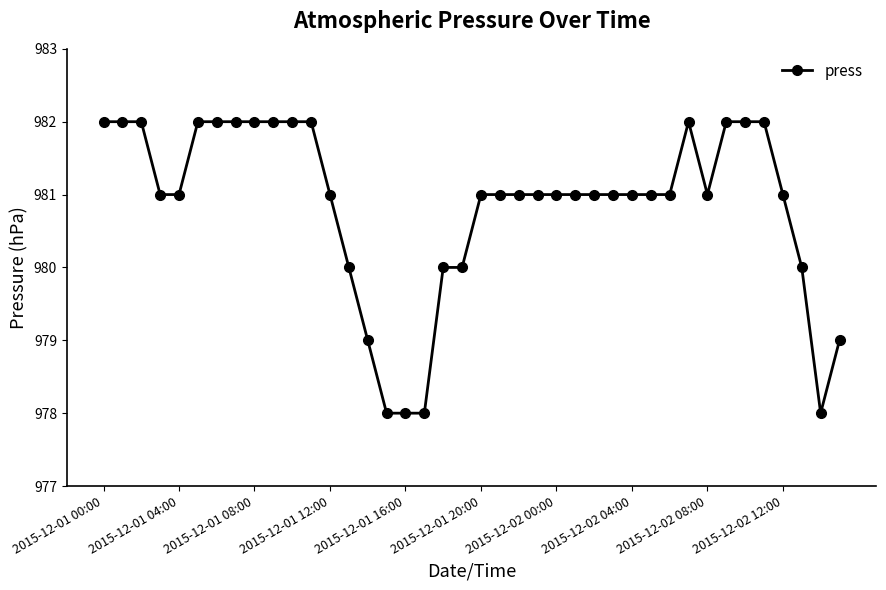

How many data points does each series have?

40